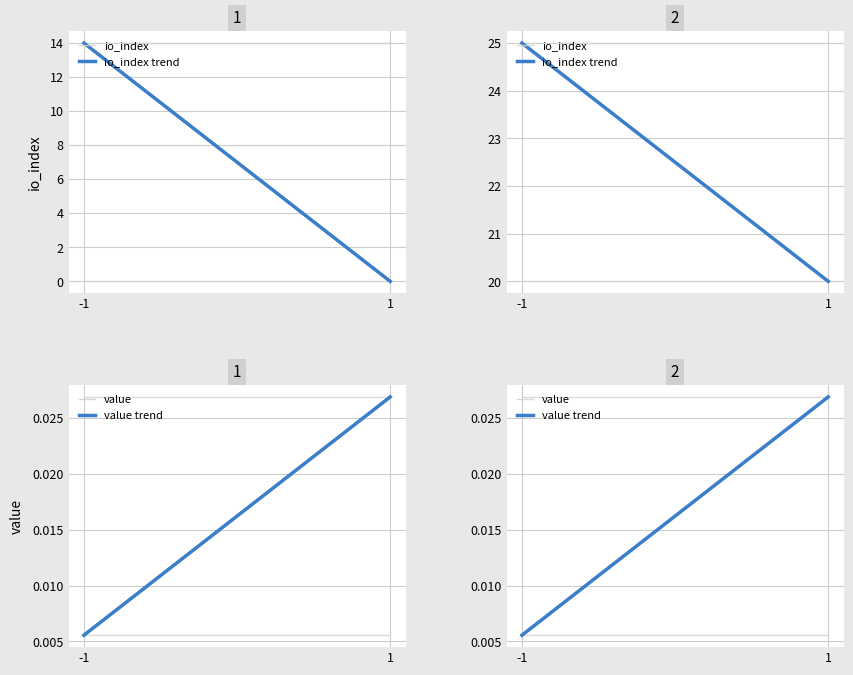

How many categories are shown in the chart?

2